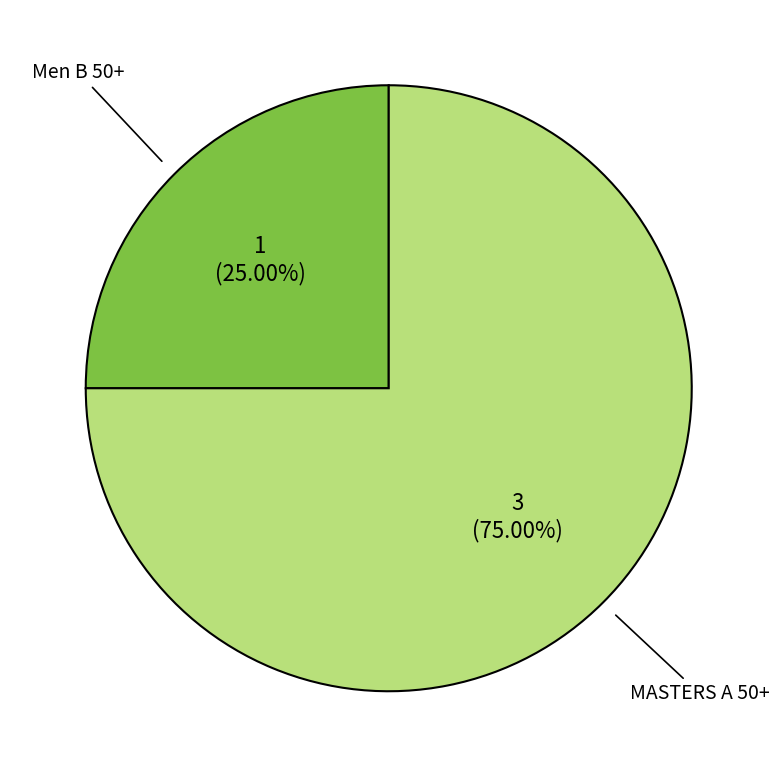

True or false: MASTERS A 50+ accounts for 75% of the total.

True